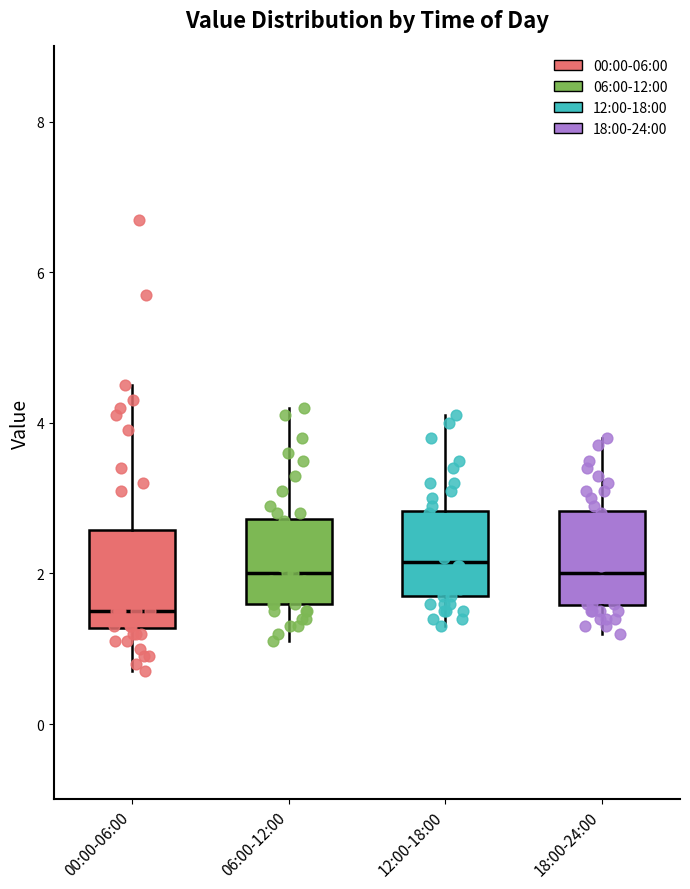

Reading left to right, read every box against the y-axis: the position of its median line, the range the box covers, and the ends of its whiskers. The values are not printed on the chart, so give them approximately, as read against the axis.

00:00-06:00: median 1.6, box 1.2 to 2.6, whiskers 0.8 to 4.6
06:00-12:00: median 2.0, box 1.6 to 2.8, whiskers 1.2 to 4.2
12:00-18:00: median 2.2, box 1.8 to 2.8, whiskers 1.4 to 4.2
18:00-24:00: median 2.0, box 1.6 to 2.8, whiskers 1.2 to 3.8